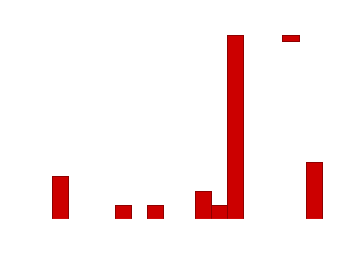

Reading left to right, list every bar in this chart as the range it spans on the x-axis followed by its height. The values are not printed on the chart, so give them approximately, as read against the axis.

2003.5 to 2004.5: 3
2004.5 to 2005.5: 0
2005.5 to 2006.5: 0
2006.5 to 2007.5: 0
2007.5 to 2008.5: 1
2008.5 to 2009.5: 0
2009.5 to 2010.5: 1
2010.5 to 2011.5: 0
2011.5 to 2012.5: 0
2012.5 to 2013.5: 2
2013.5 to 2014.5: 1
2014.5 to 2015.5: 13
2015.5 to 2016.5: 0
2016.5 to 2017.5: 0
2017.5 to 2018.5: 0
2018.5 to 2019.5: 0
2019.5 to 2020.5: 4